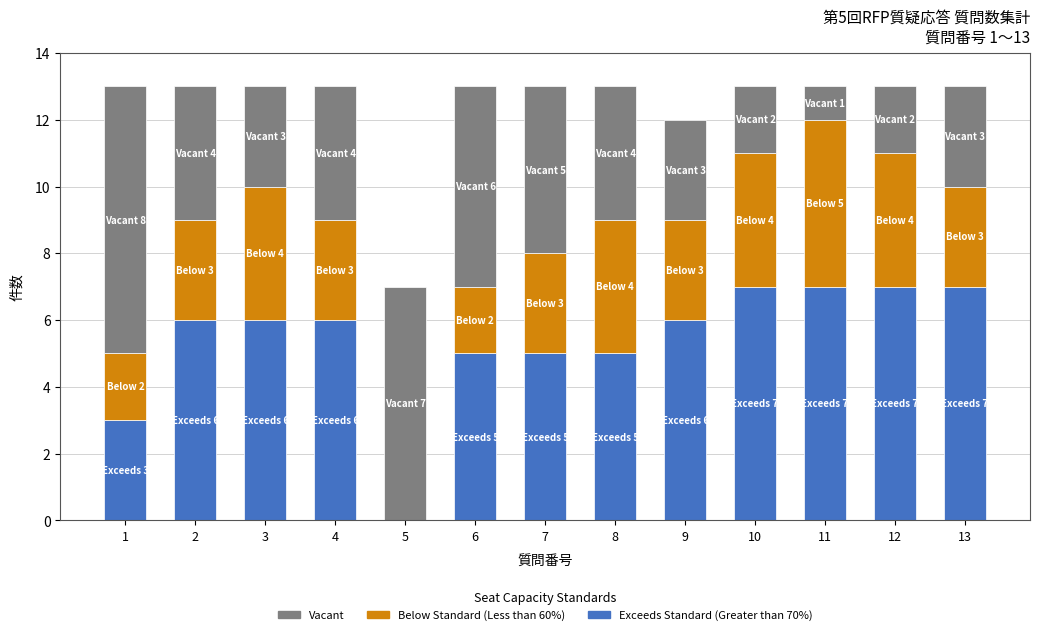

True or false: Exceeds Standard (Greater than 70%) has a value of 2 at 2.

False